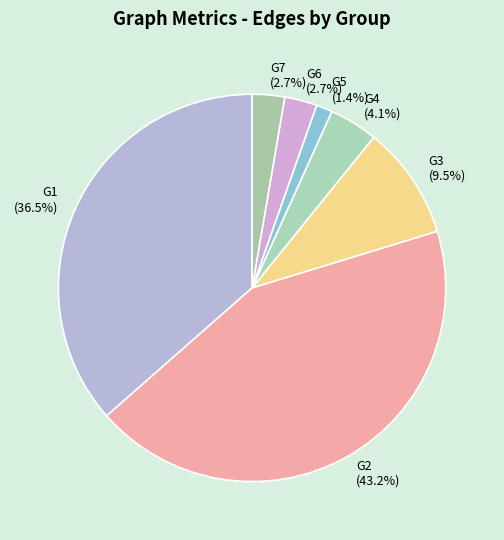

Which category has the smallest portion of the pie?

G5